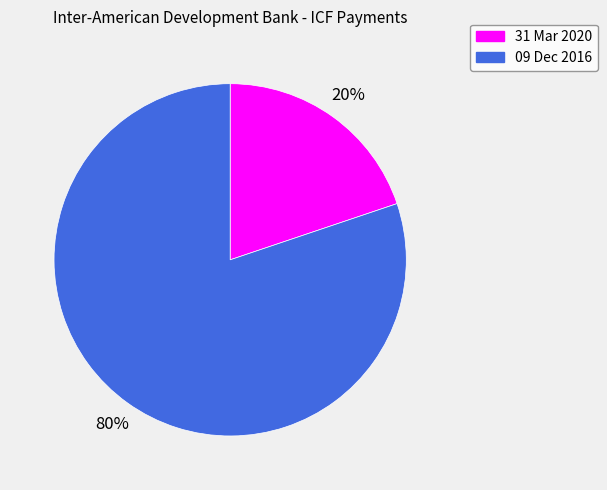

How many segments does this pie chart have?

2